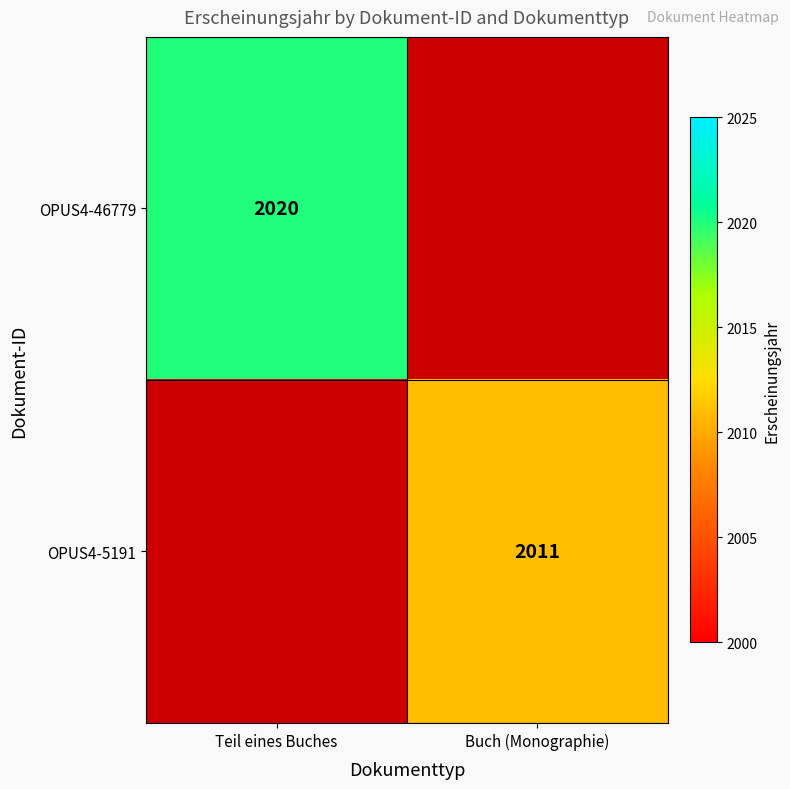

True or false: OPUS4-5191 has a value of 716 at Buch (Monographie).

False